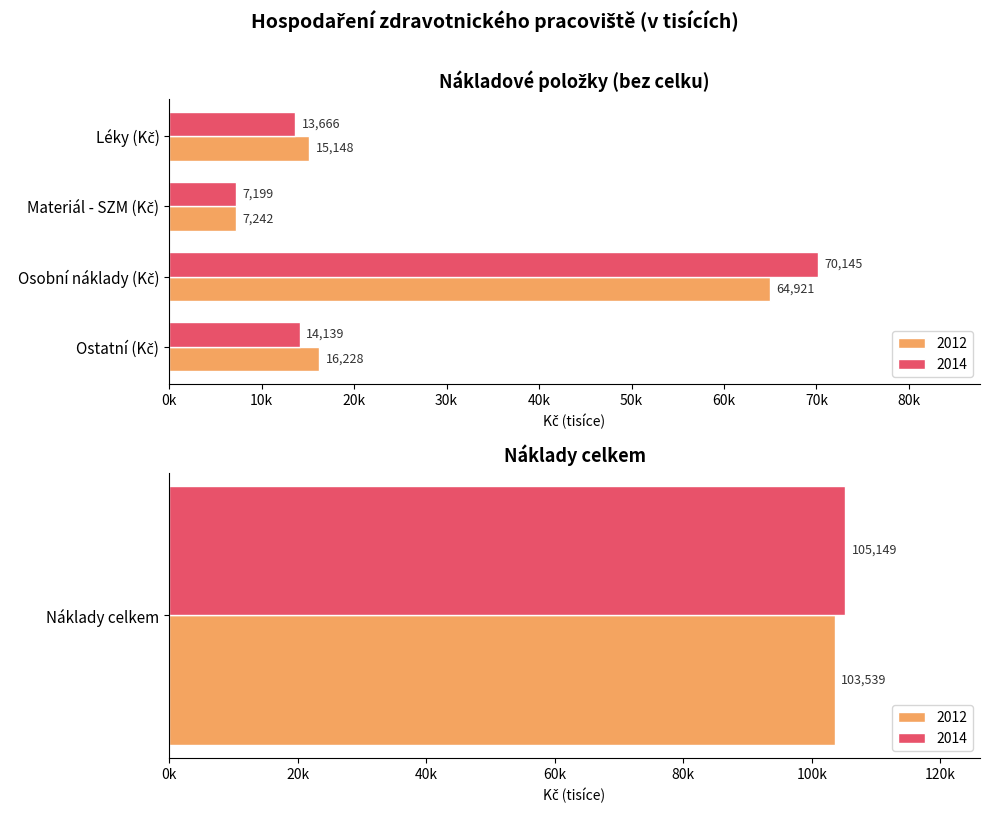

Reading left to right, list all the values displayed in this chart.

2012: 15147.8	7242.1	64921.1	16228.5	103539.5
2014: 13666.3	7198.8	70144.5	14139.1	105148.7